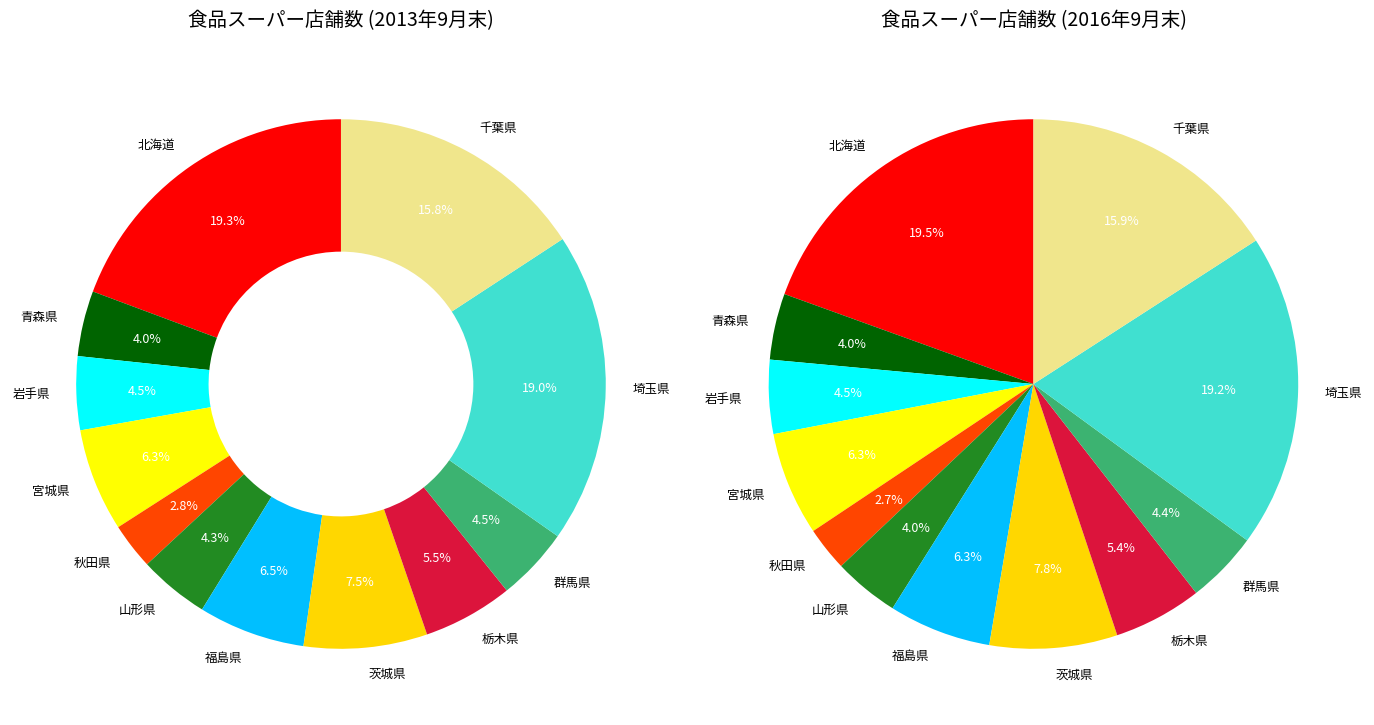

Between 群馬県 and 千葉県, which series saw the biggest shift?

2016年9月末